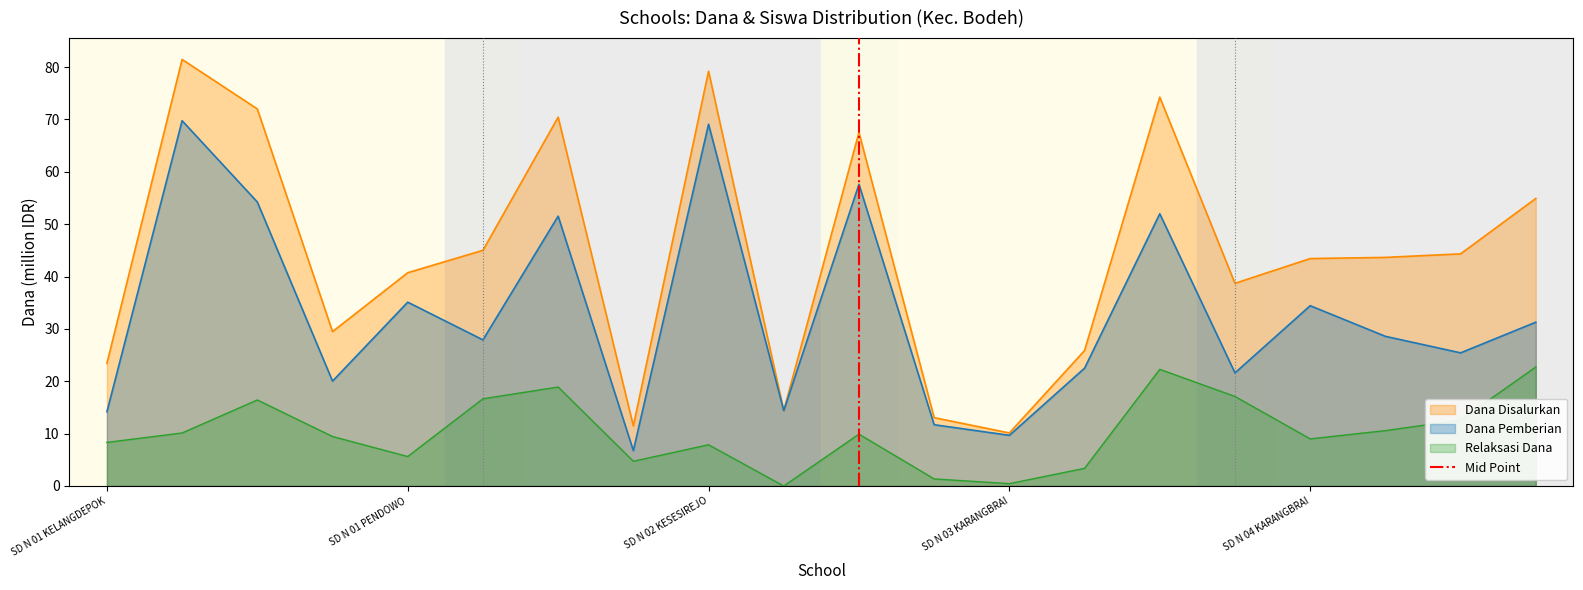

True or false: Dana Pemberian and Relaksasi Dana intersect in this chart.

False